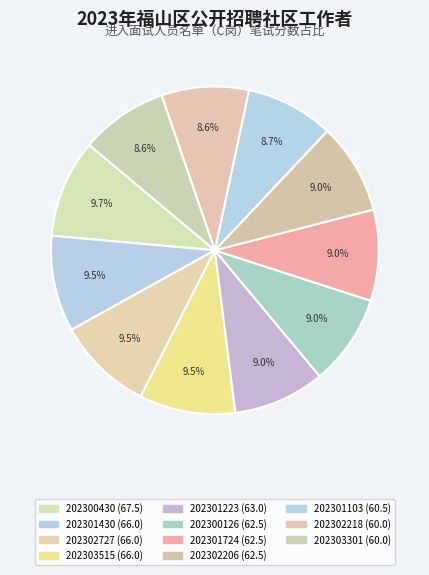

Is 202302727 the majority of the pie?

No